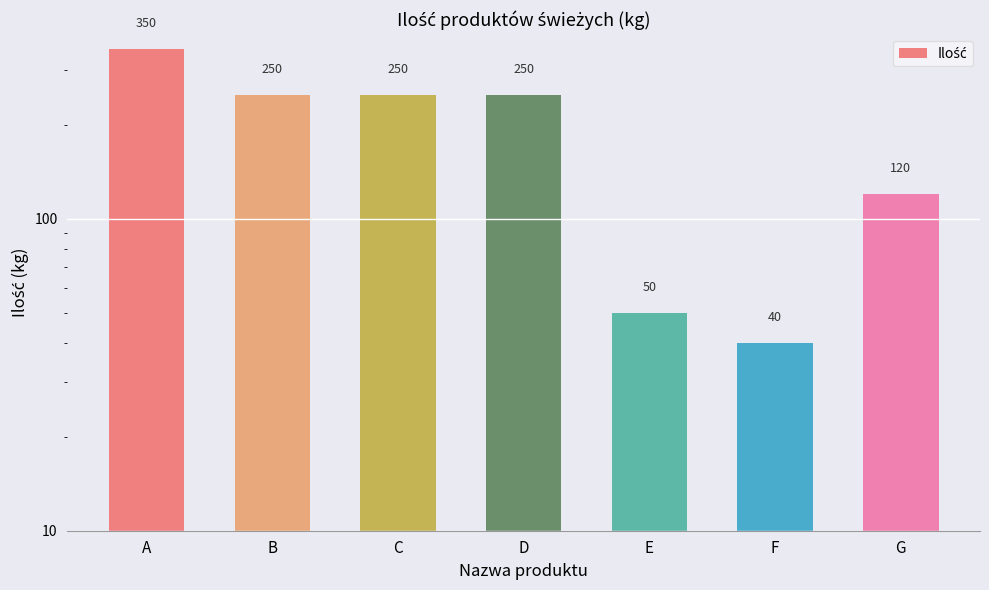

Does the chart contain stacked bars?

No